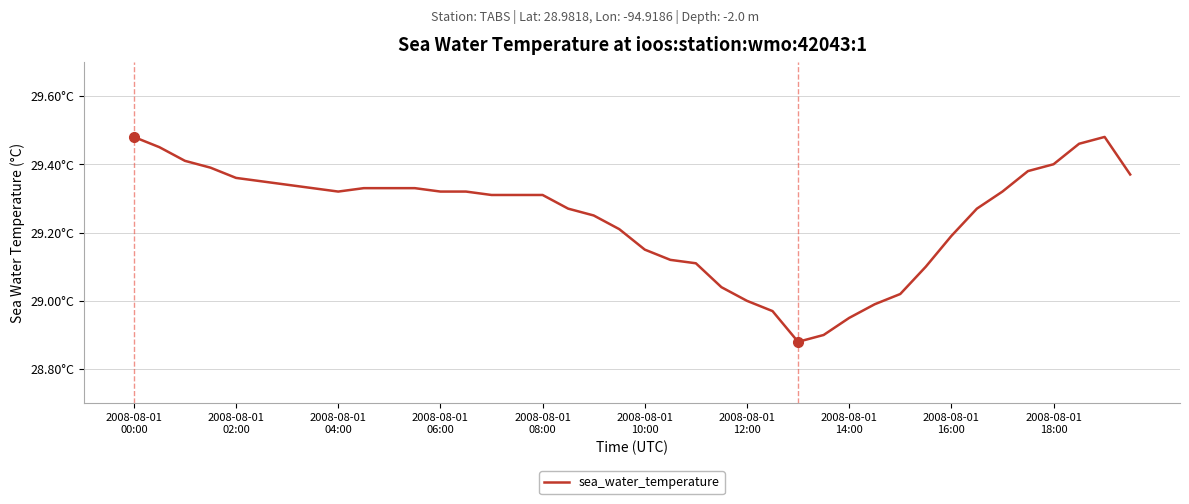

True or false: the data has more than 1 interior local peaks.

False